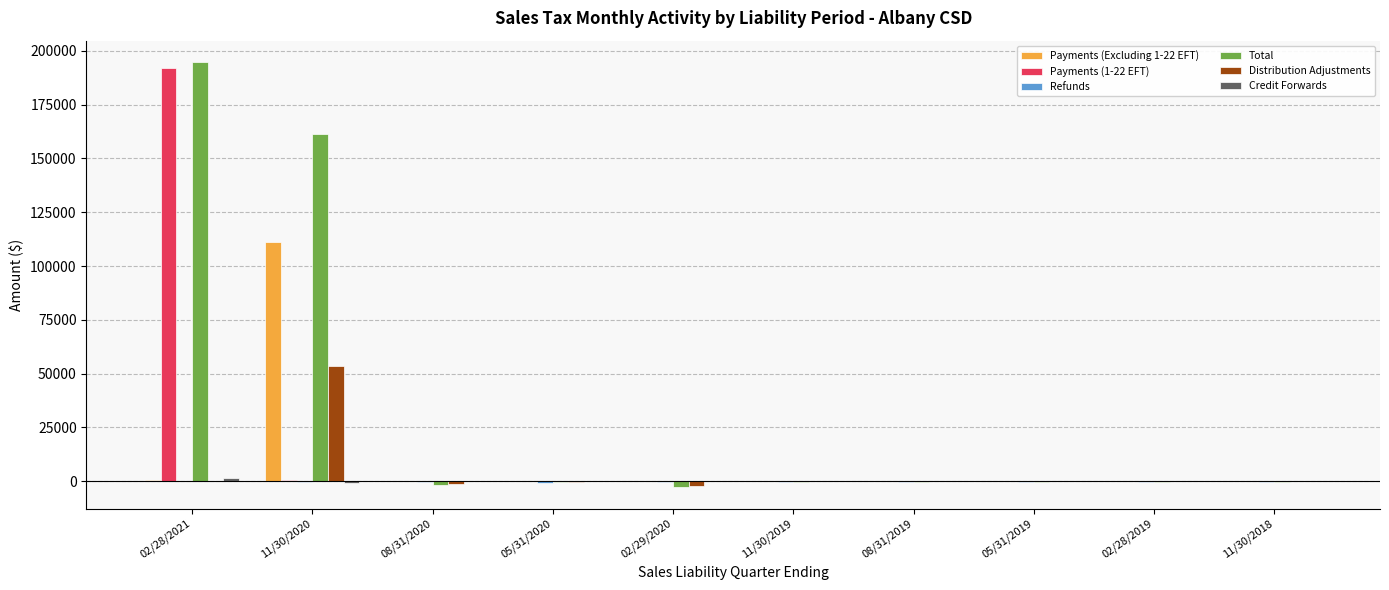

Between 11/30/2020 and 05/31/2019, which series saw the biggest shift?

Total